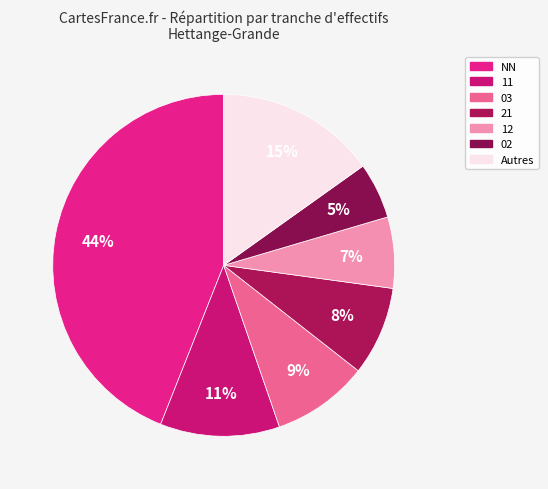

What is the largest slice in the pie chart?

NN